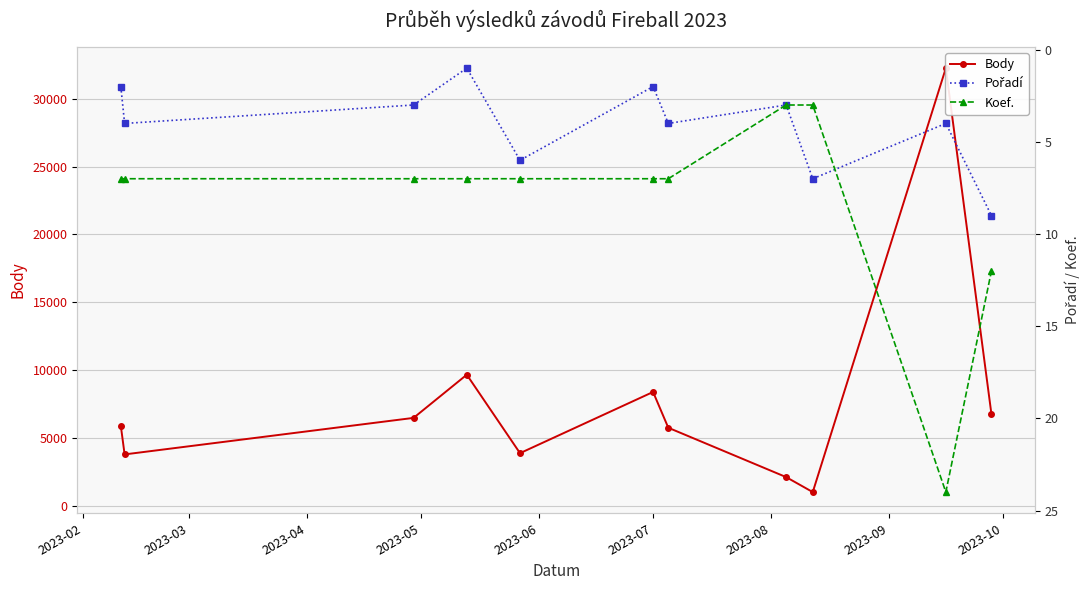

Count the Pořadí values in the range 2 to 6.

8